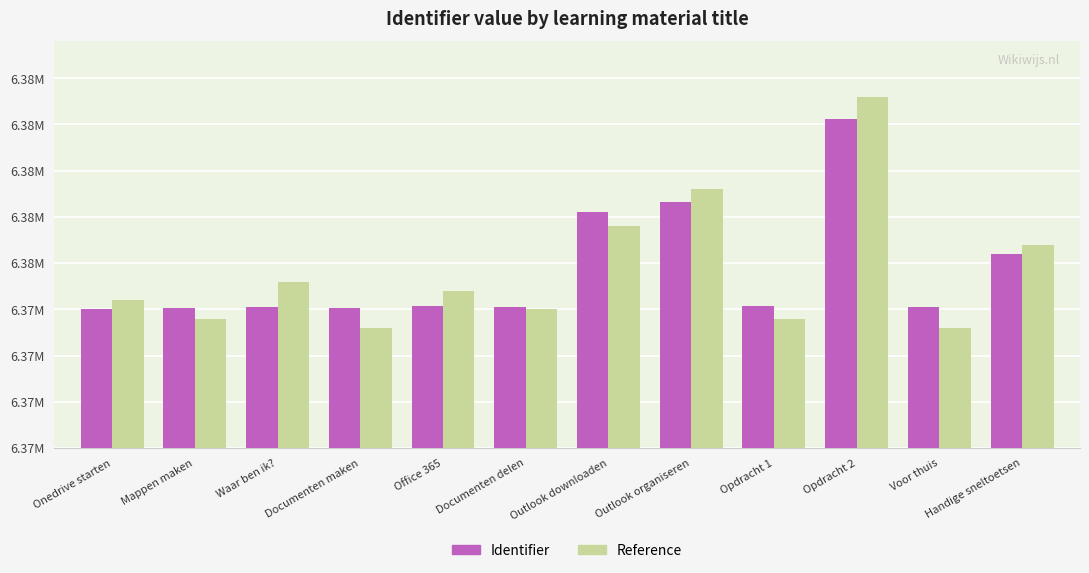

Are the bars horizontal?

No